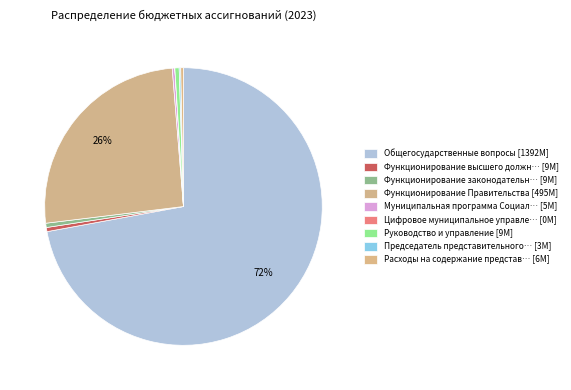

Which slice represents more than half of the pie?

Общегосударственные вопросы